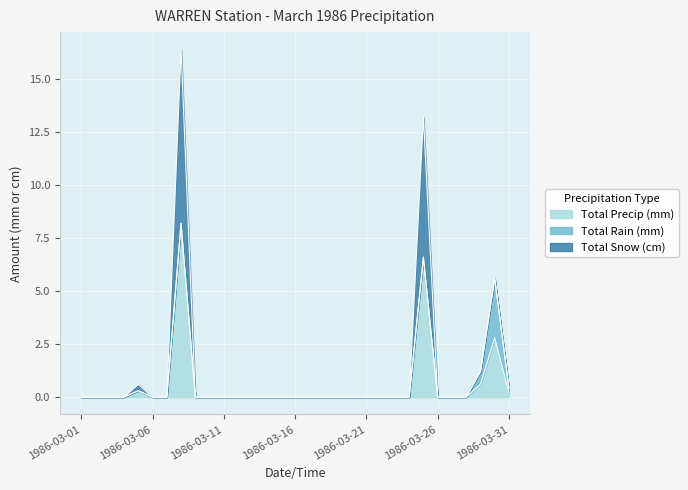

True or false: Total Precip (mm) has a value of 0.0 at 1986-03-23.

True